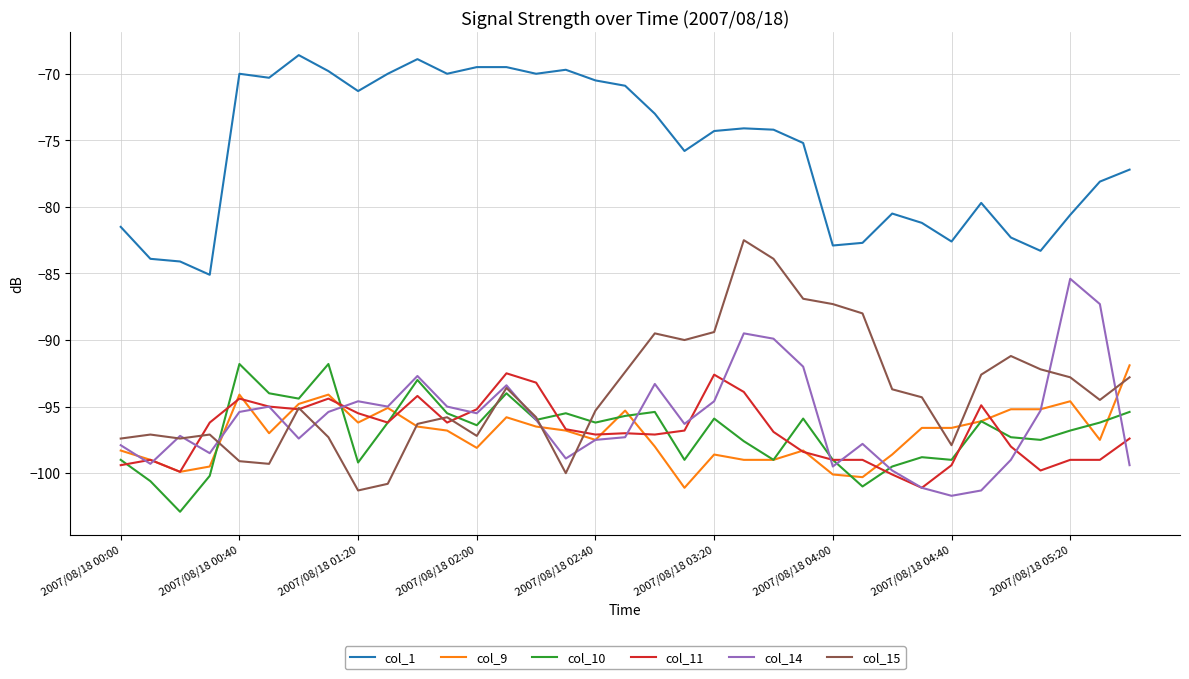

Which series has the largest total across all categories?

col_1